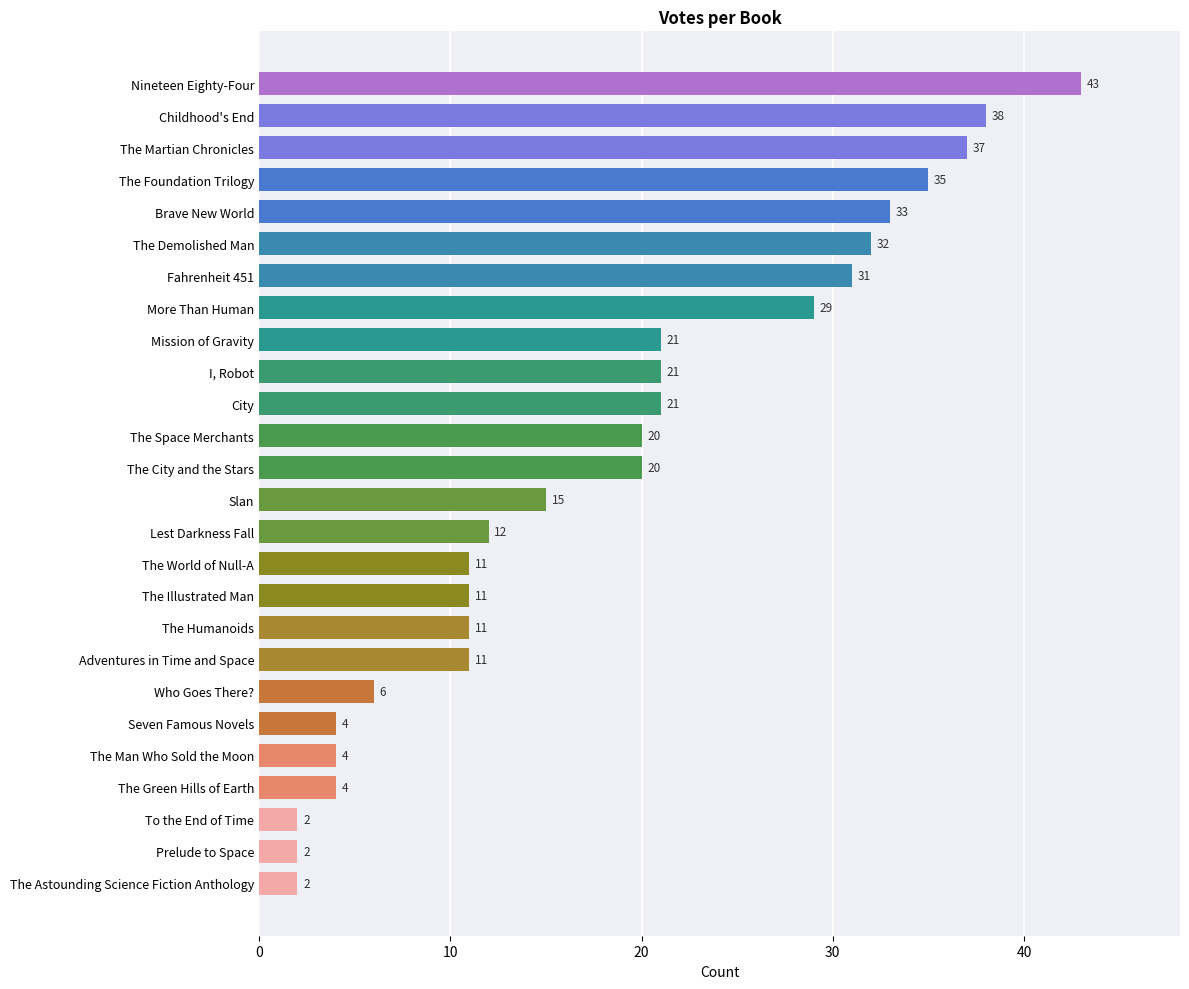

What is the maximum value shown in the chart?

43